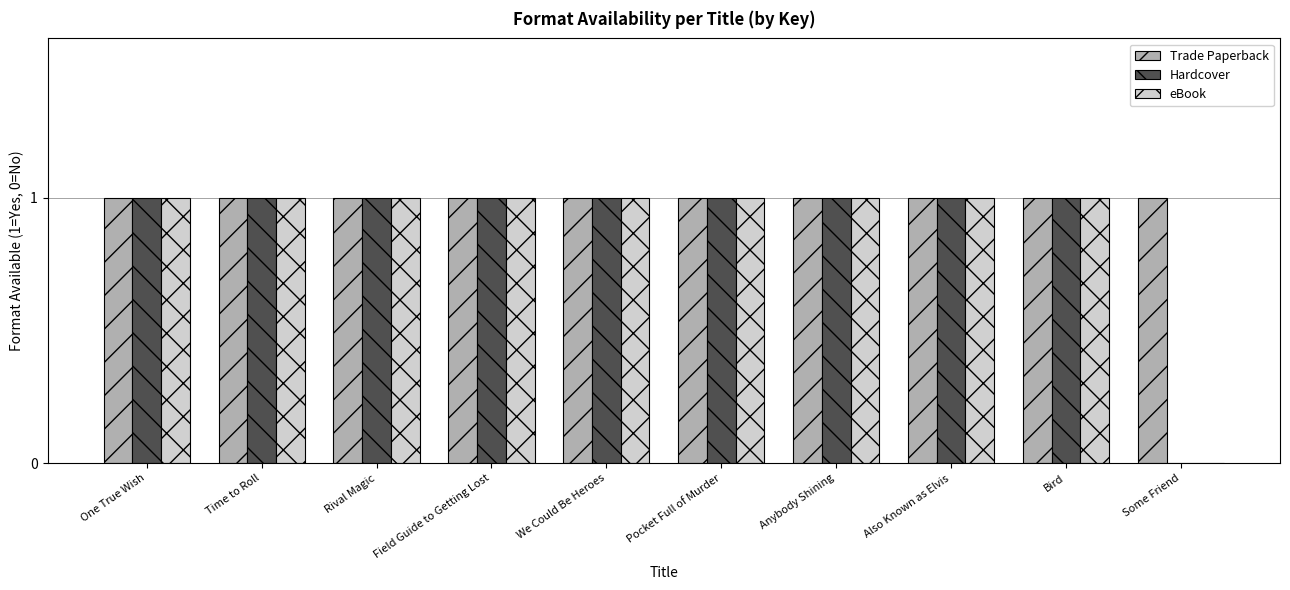

How many positive values does the eBook series have?

9